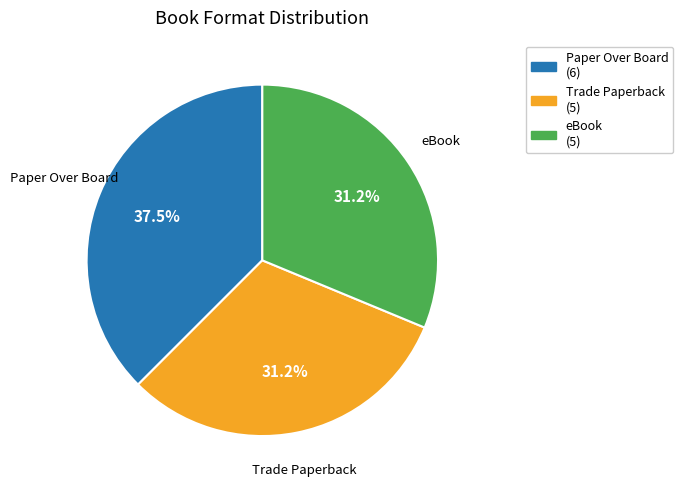

What percentage do Trade Paperback and eBook together represent?

62.5%